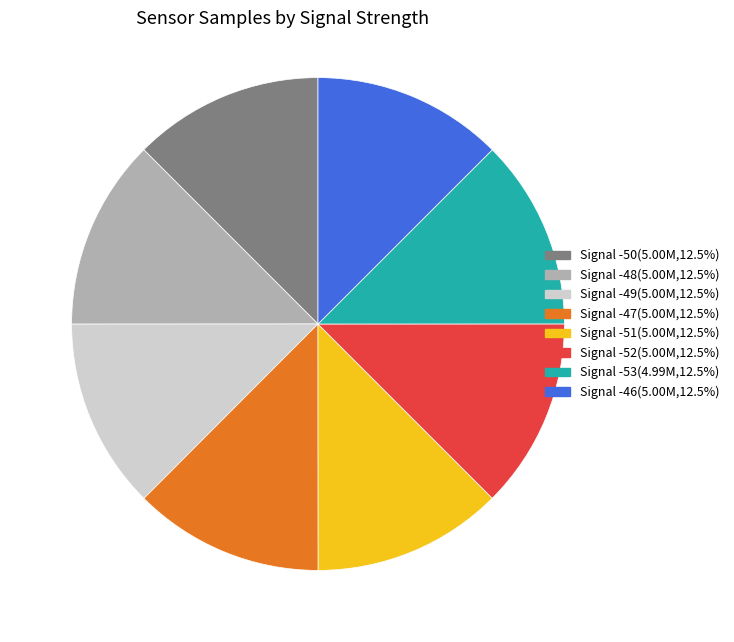

Approximately how many times larger is the value at Signal -51(5.00M,12.5%) compared to Signal -52(5.00M,12.5%)?

1.0